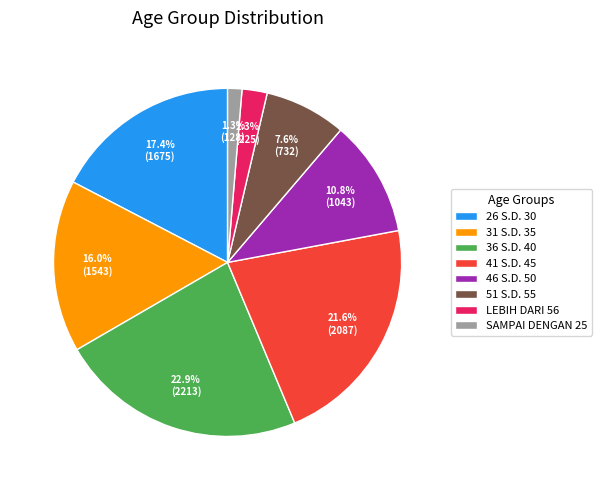

Is 26 S.D. 30 the majority of the pie?

No